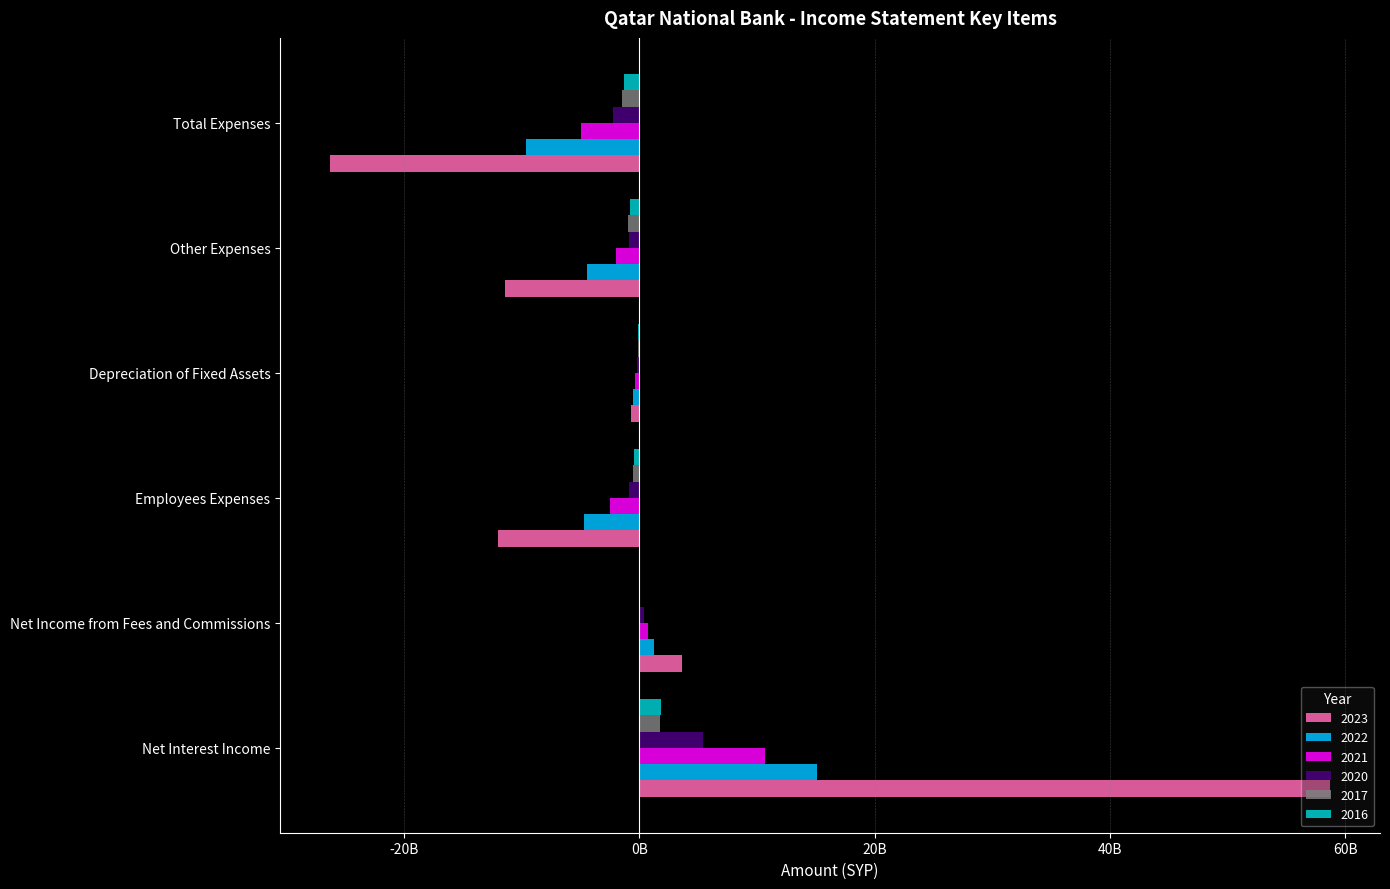

What are all the series names shown in the legend?

2023, 2022, 2021, 2020, 2017, 2016